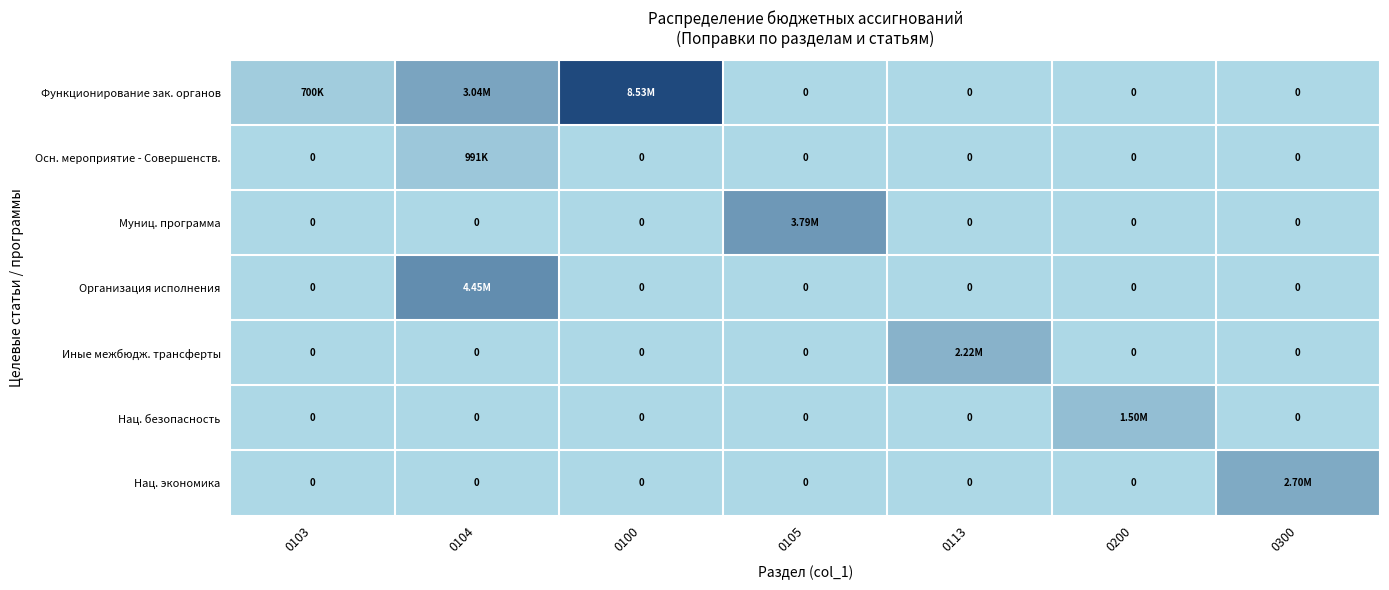

At which label is Функционирование зак. органов closest to 4263846?

0104